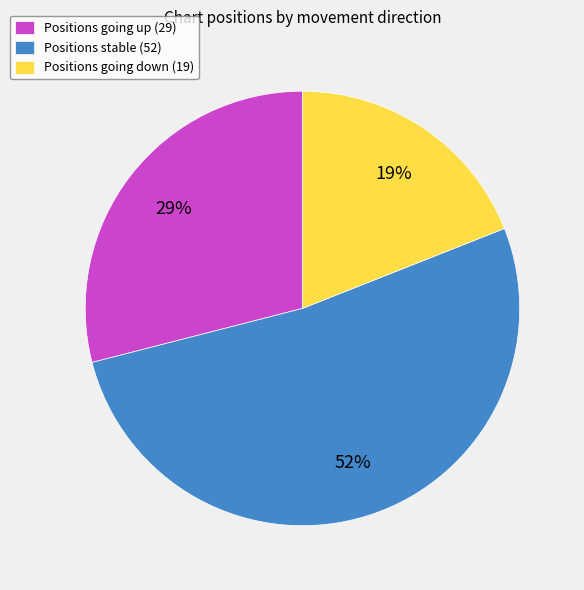

What is the ratio of the value at Positions going up (29) to the value at Positions going down (19)?

1.5